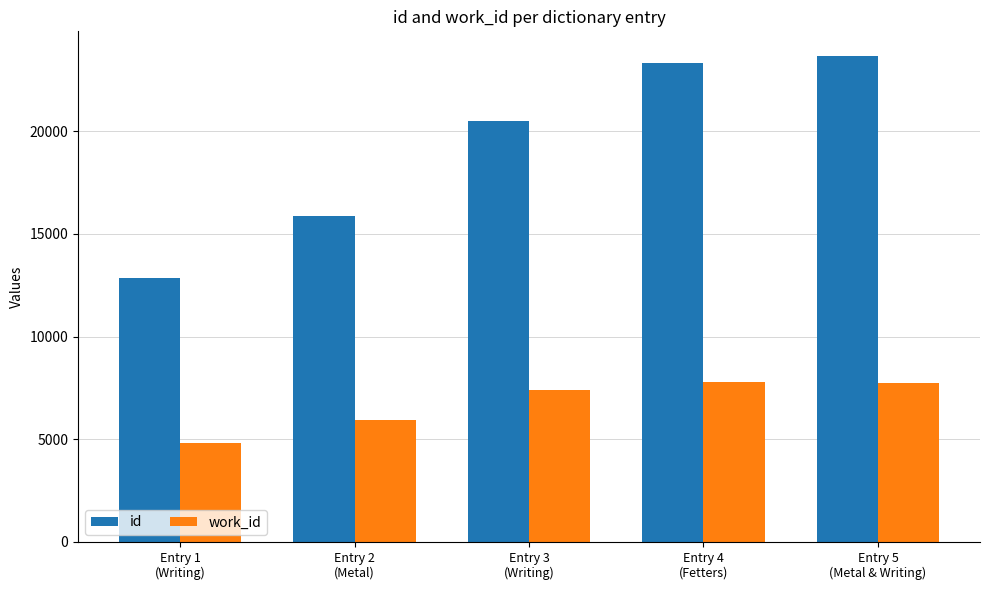

What is the label of the 5th bar from the right?

Entry 1
(Writing)